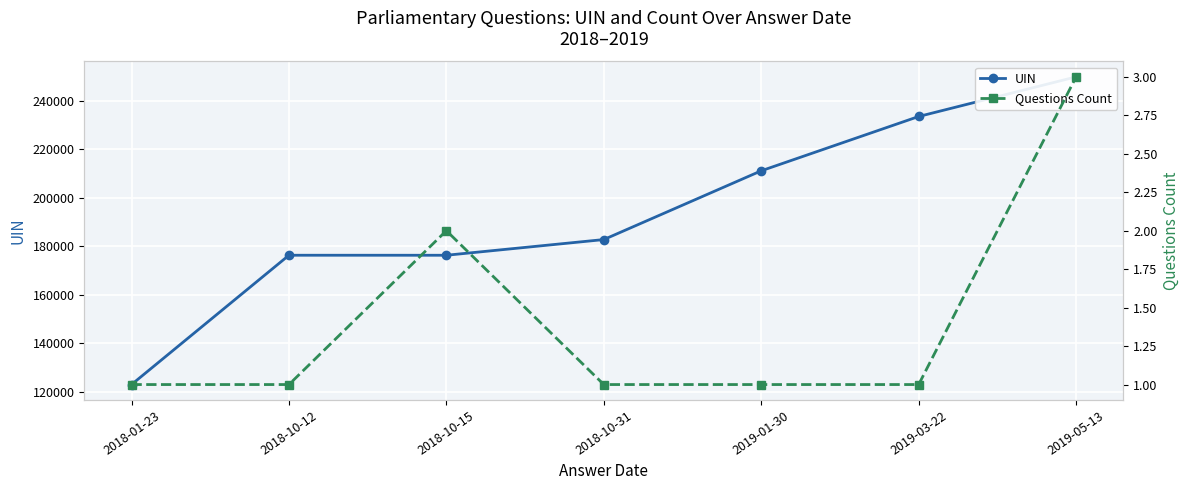

True or false: UIN and Questions Count cross at least once.

False